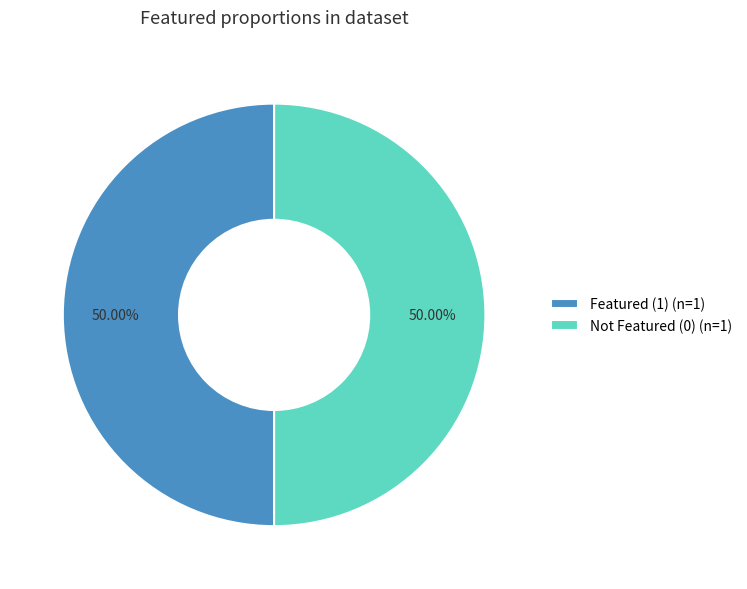

What is the ratio of the value at Featured (1) (n=1) to the value at Not Featured (0) (n=1)?

1.0